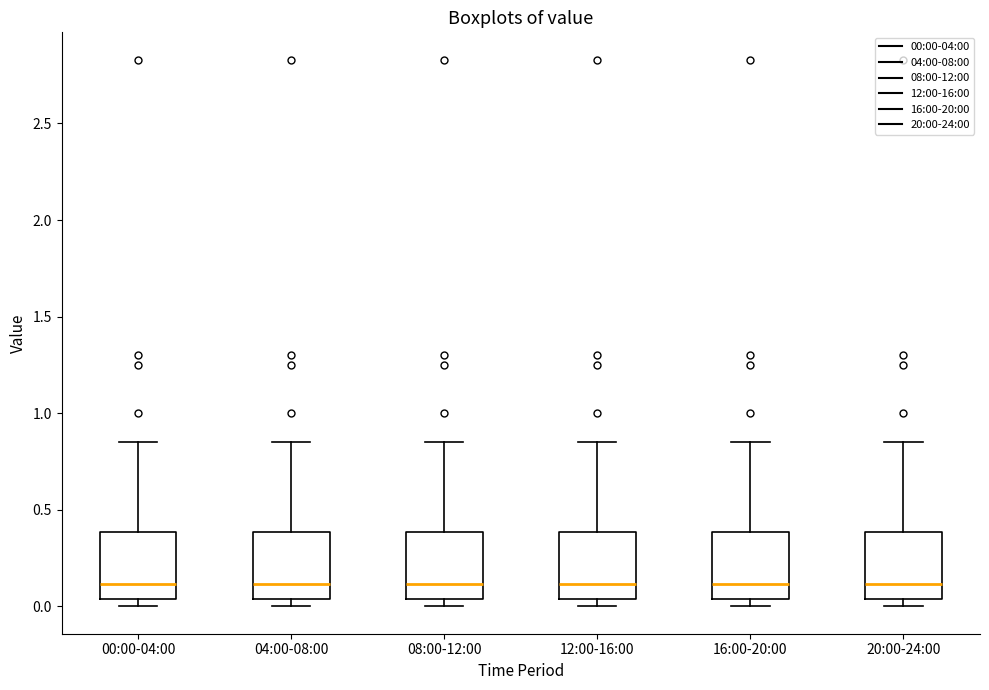

Reading left to right, transcribe this box plot: for each box, give where its median line is, the range the box spans, and where its two whiskers end, as read against the y-axis. The values are not printed on the chart, so give them approximately, as read against the axis.

00:00-04:00: median 0.10, box 0.05 to 0.40, whiskers 0.00 to 0.85
04:00-08:00: median 0.10, box 0.05 to 0.40, whiskers 0.00 to 0.85
08:00-12:00: median 0.10, box 0.05 to 0.40, whiskers 0.00 to 0.85
12:00-16:00: median 0.10, box 0.05 to 0.40, whiskers 0.00 to 0.85
16:00-20:00: median 0.10, box 0.05 to 0.40, whiskers 0.00 to 0.85
20:00-24:00: median 0.10, box 0.05 to 0.40, whiskers 0.00 to 0.85